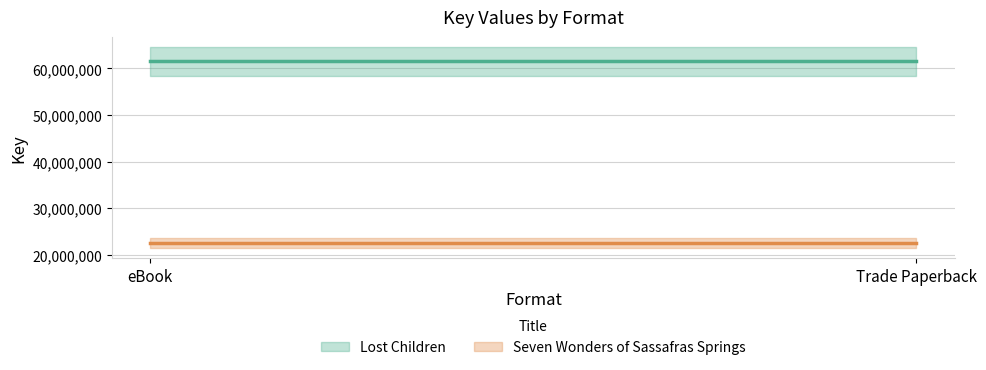

What is the greatest value displayed?

61530159